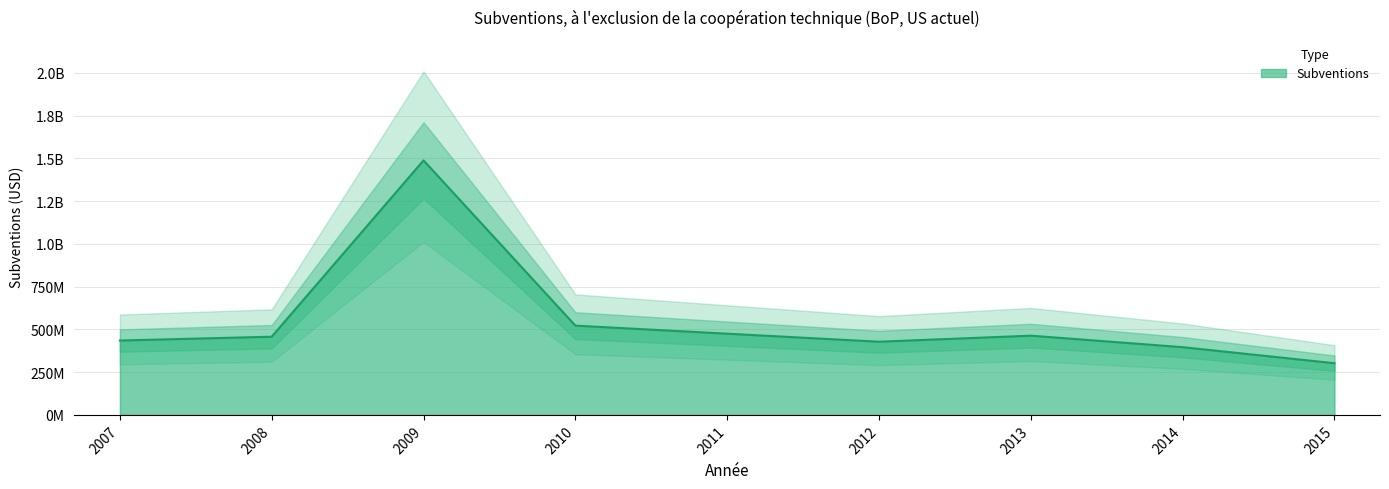

What is the sum of all values?

4965210000